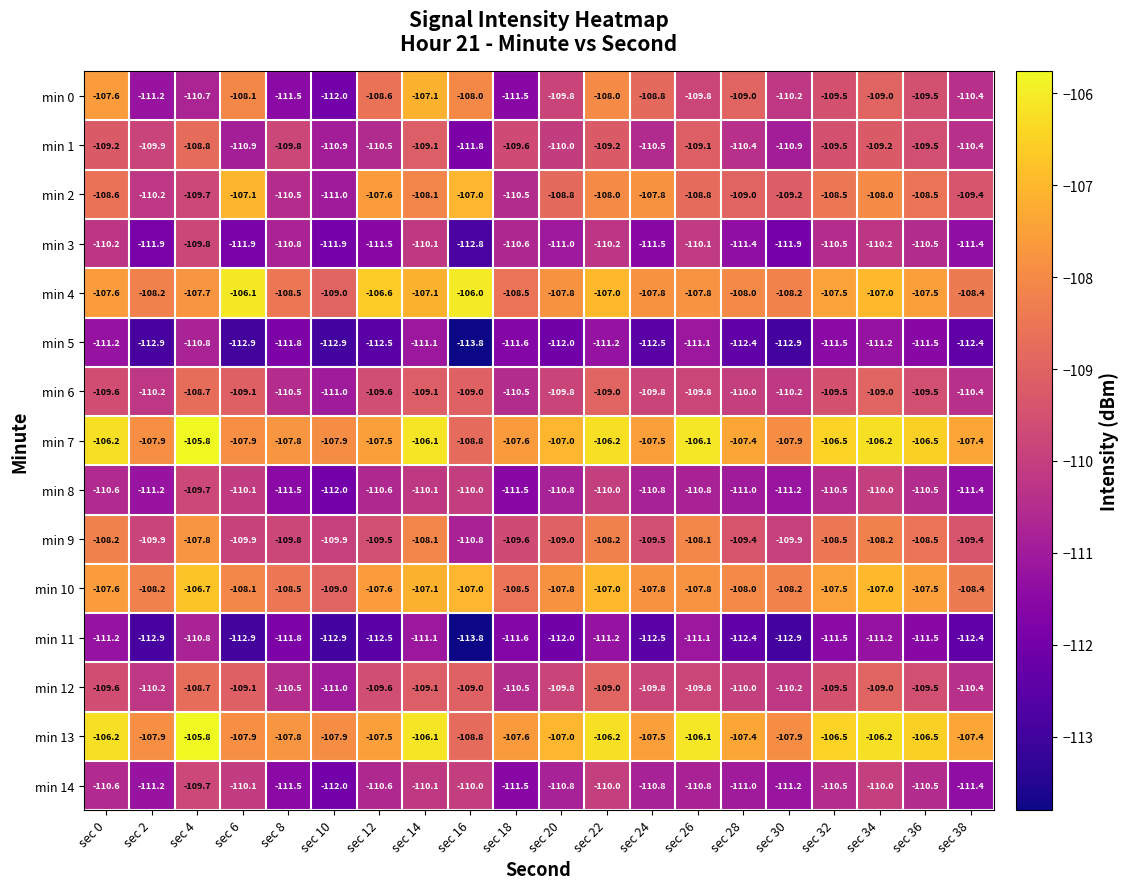

Count the number of categories in the chart.

20